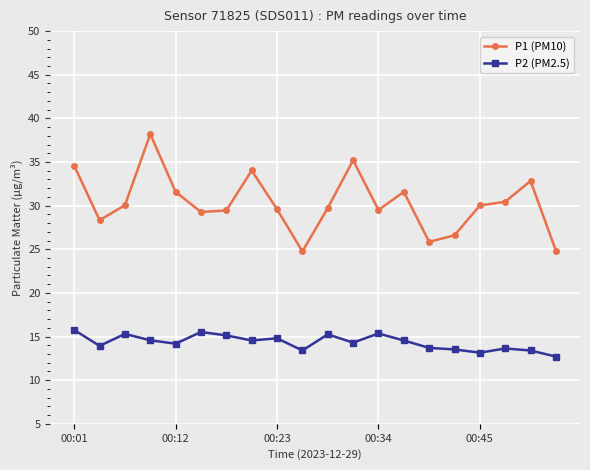

What are all the series names shown in the legend?

P1 (PM10), P2 (PM2.5)